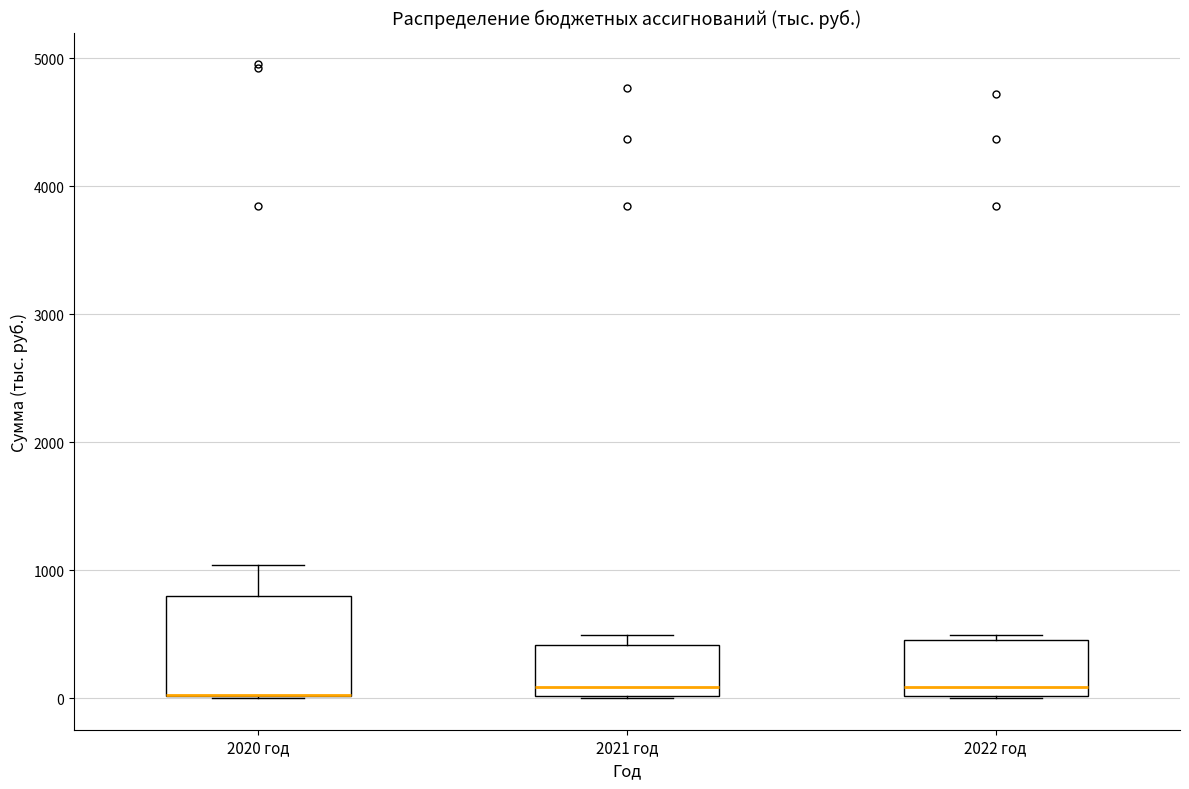

Reading left to right, read every box against the y-axis: the position of its median line, the range the box covers, and the ends of its whiskers. The values are not printed on the chart, so give them approximately, as read against the axis.

2020 год: median 0 (drawn on the box's lower edge), box 0 to 800, whiskers 0 to 1000
2021 год: median 100, box 0 to 400, whiskers 0 to 500
2022 год: median 100, box 0 to 500, whiskers 0 to 500 (just above the box's upper edge)